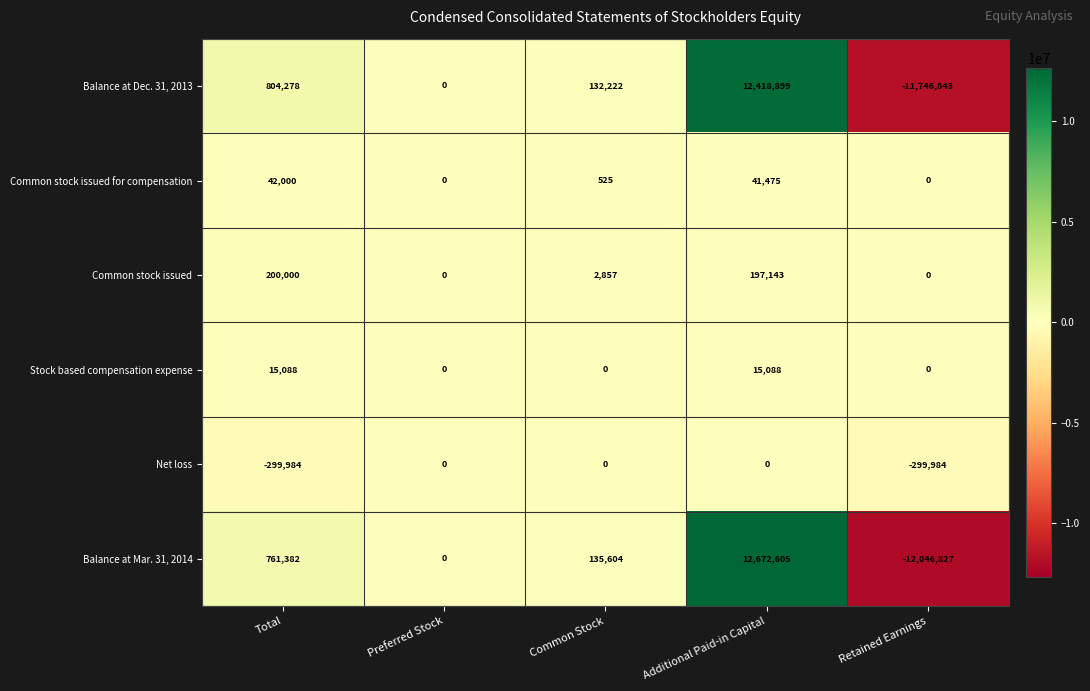

Where is Net loss nearest to the value -149992?

Total